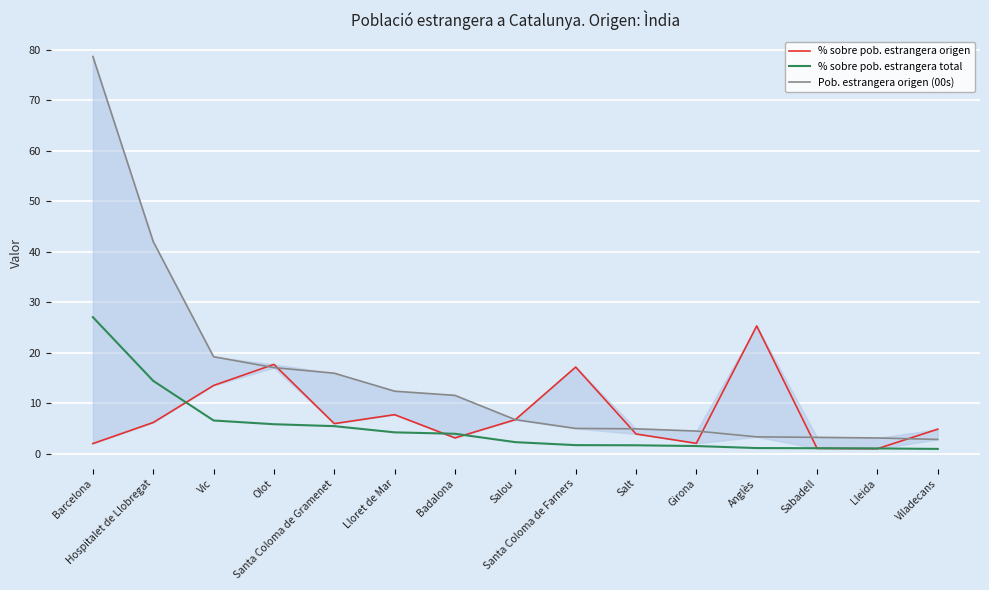

The value of Pob. estrangera origen (00s) at Girona is 2.0. True or false?

False